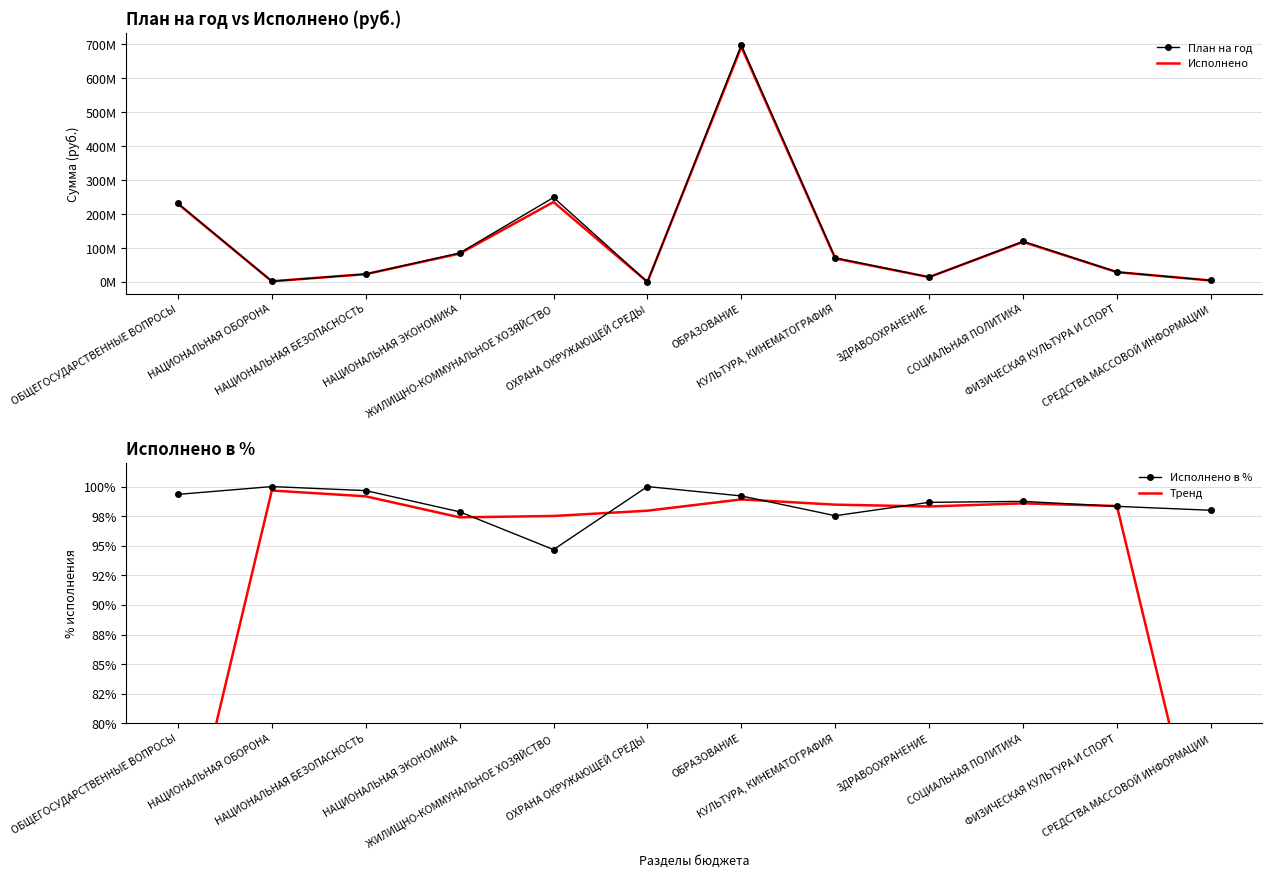

What is the label of the 1st point from the left?

ОБЩЕГОСУДАРСТВЕННЫЕ ВОПРОСЫ